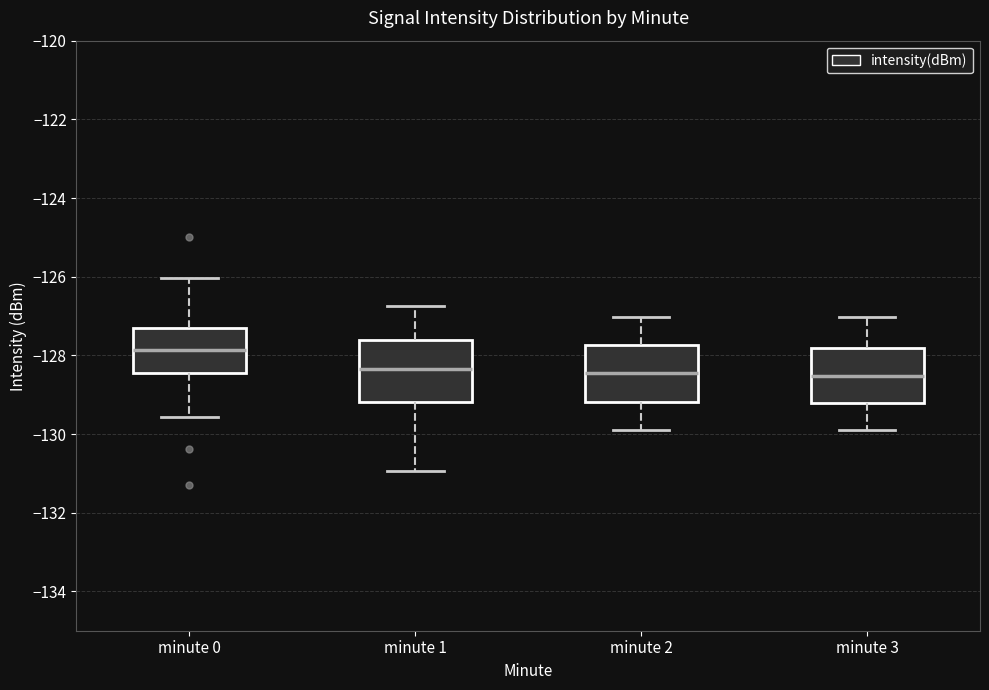

Reading left to right, transcribe this box plot: for each box, give where its median line is, the range the box spans, and where its two whiskers end, as read against the y-axis. The values are not printed on the chart, so give them approximately, as read against the axis.

minute 0: median -127.8, box -128.4 to -127.4, whiskers -129.6 to -126.0
minute 1: median -128.4, box -129.2 to -127.6, whiskers -131.0 to -126.8
minute 2: median -128.4, box -129.2 to -127.8, whiskers -129.8 to -127.0
minute 3: median -128.6, box -129.2 to -127.8, whiskers -130.0 to -127.0